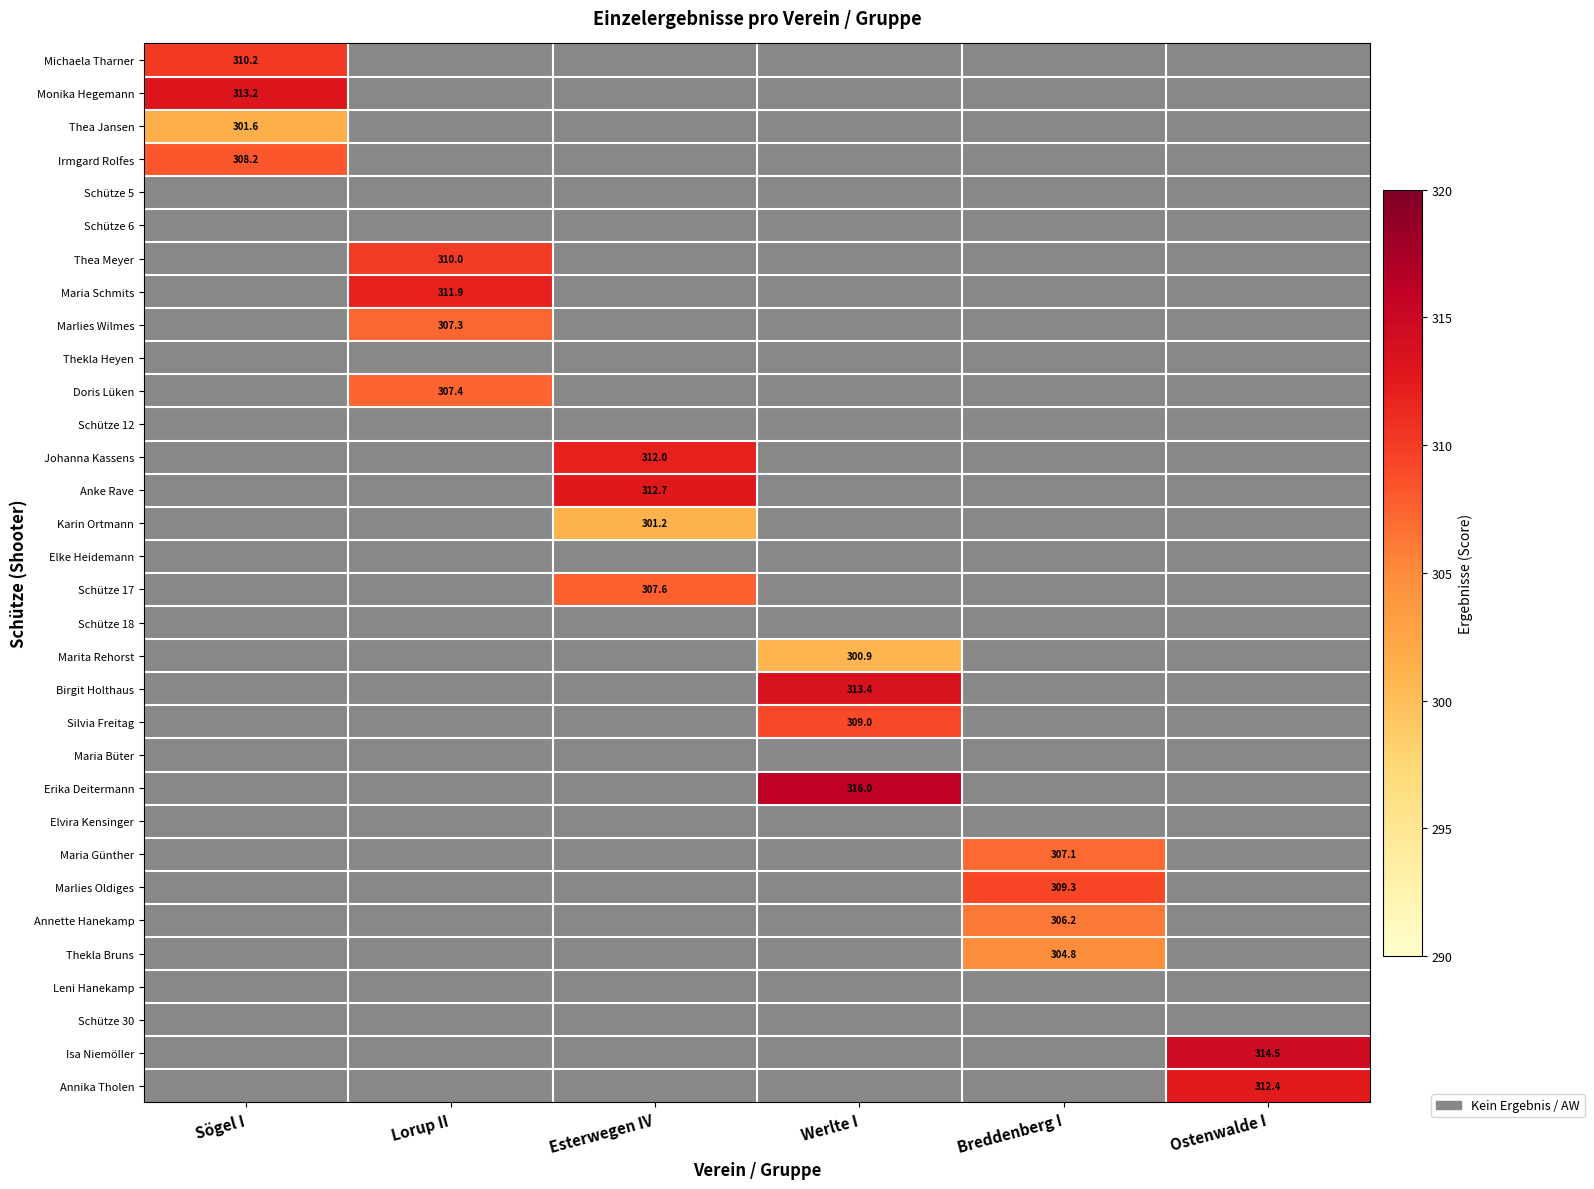

At how many categories does at least one series exceed 301?

6